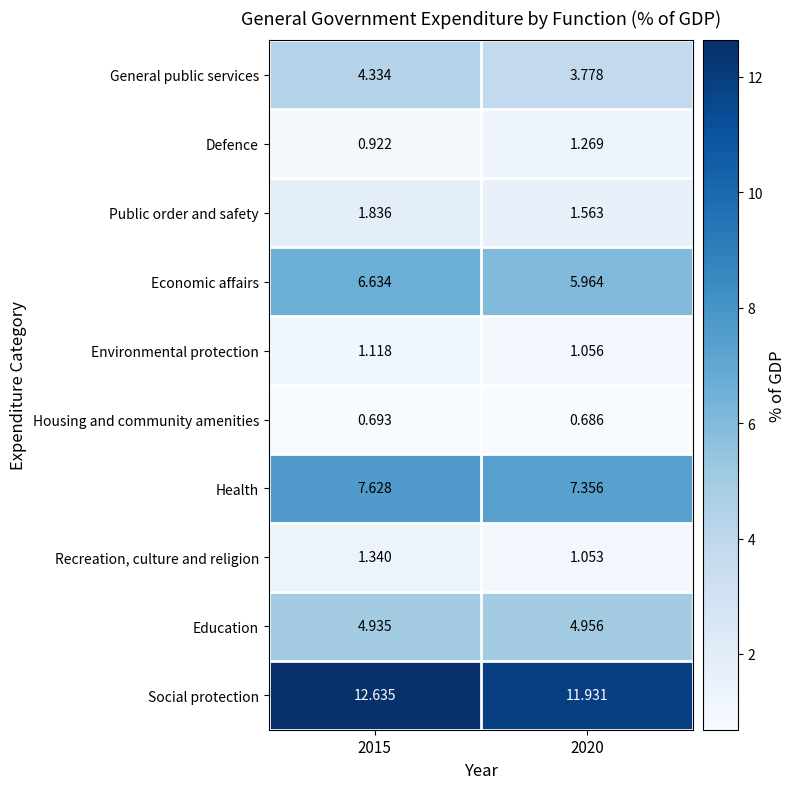

What is the difference between the highest and lowest values at 2020?

11.2